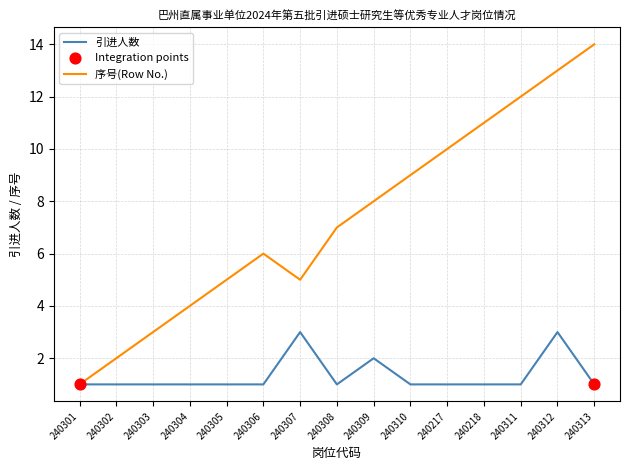

Which series changed the most between 240301 and 240306?

序号(Row No.)